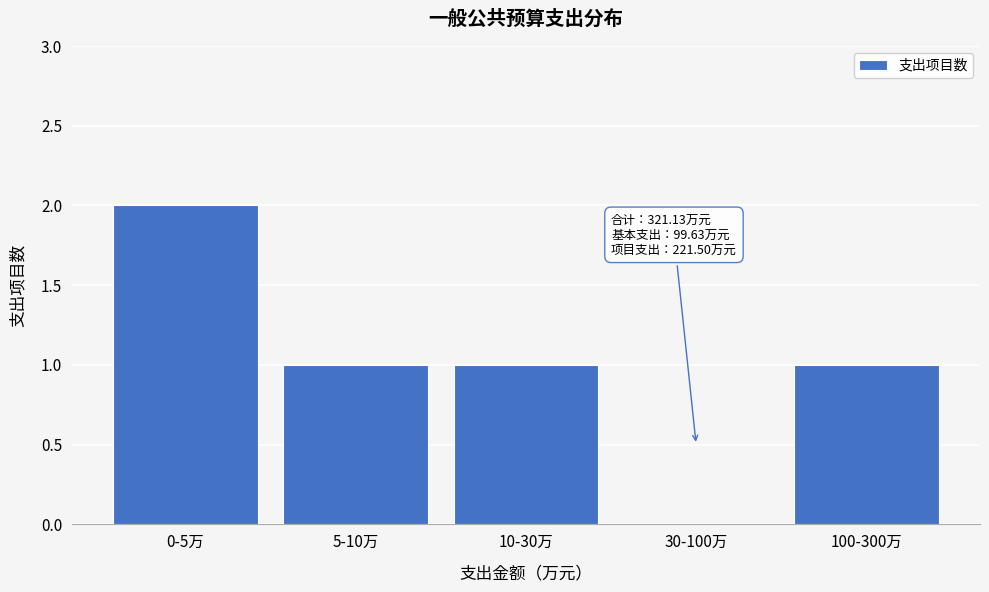

Reading left to right, what are all the values shown in this chart?

0-5万=2	5-10万=1	10-30万=1	30-100万=0	100-300万=1